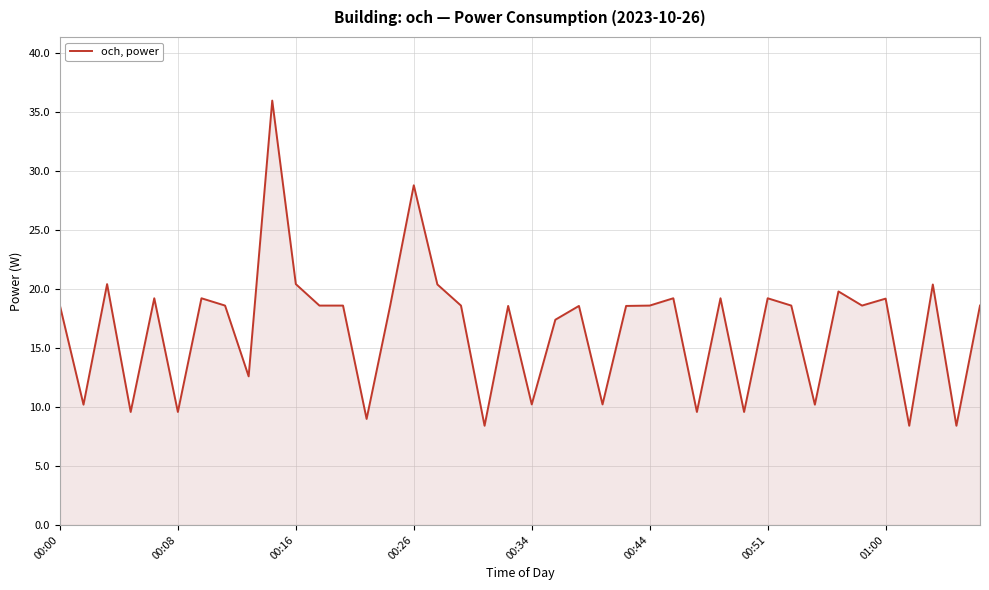

What is the difference between the maximum and minimum values?

27.6